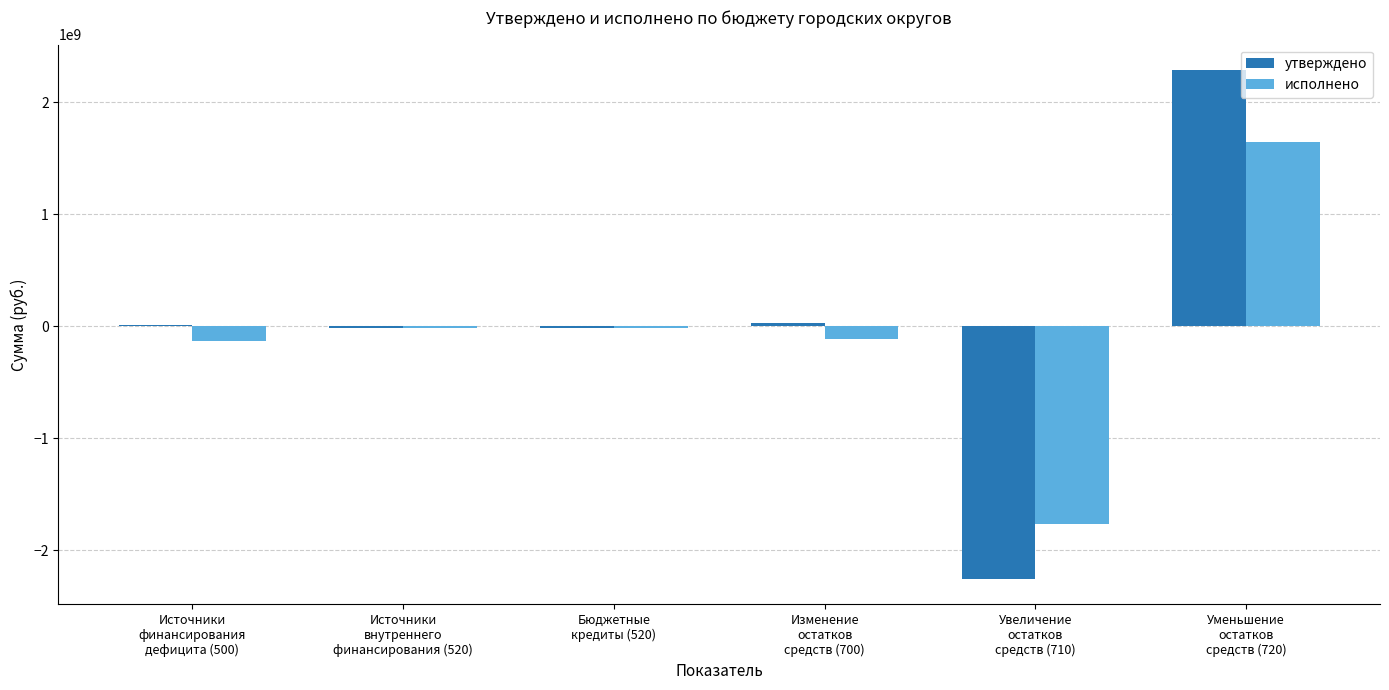

What is the maximum value for исполнено?

1647812845.6